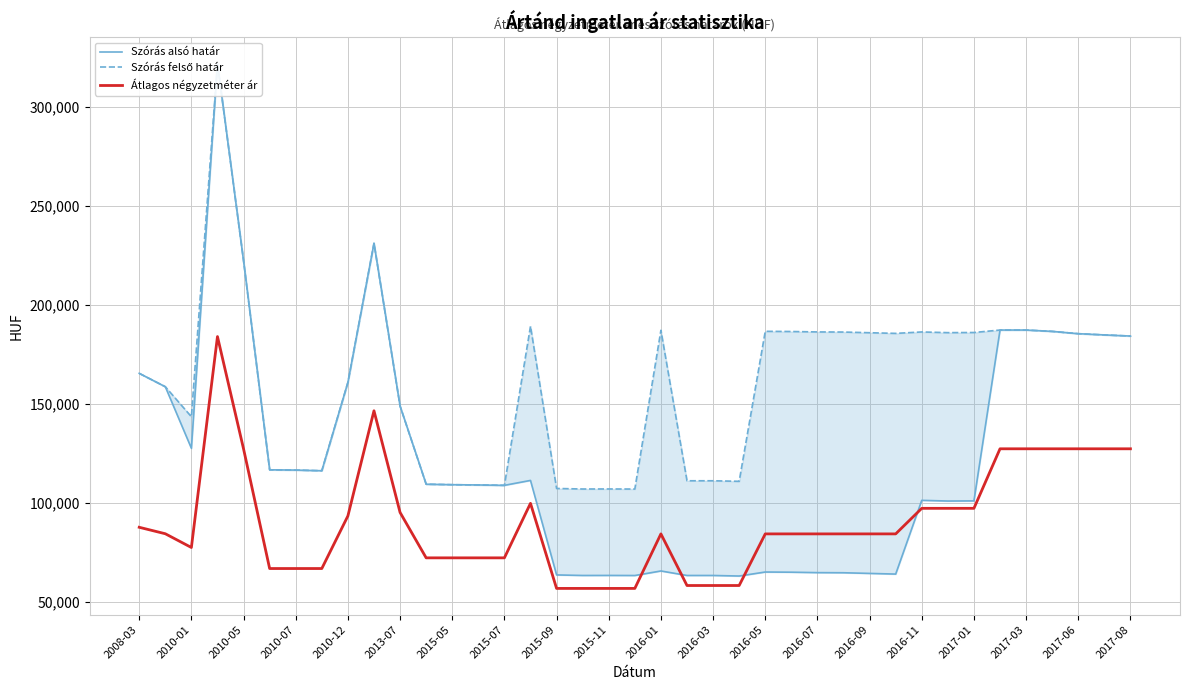

At which label is Átlagos négyzetméter ár closest to 120220?

2010-05